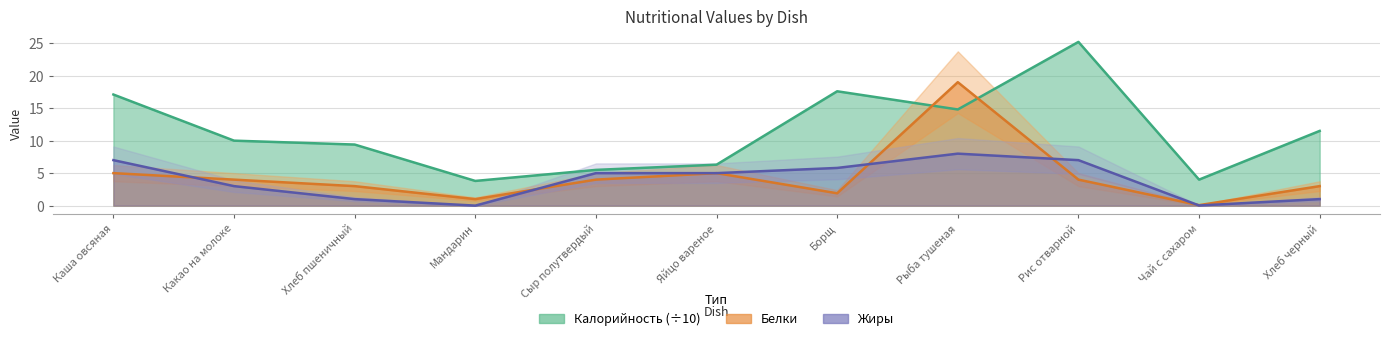

At which category is the sum across all series the highest?

Рыба тушеная